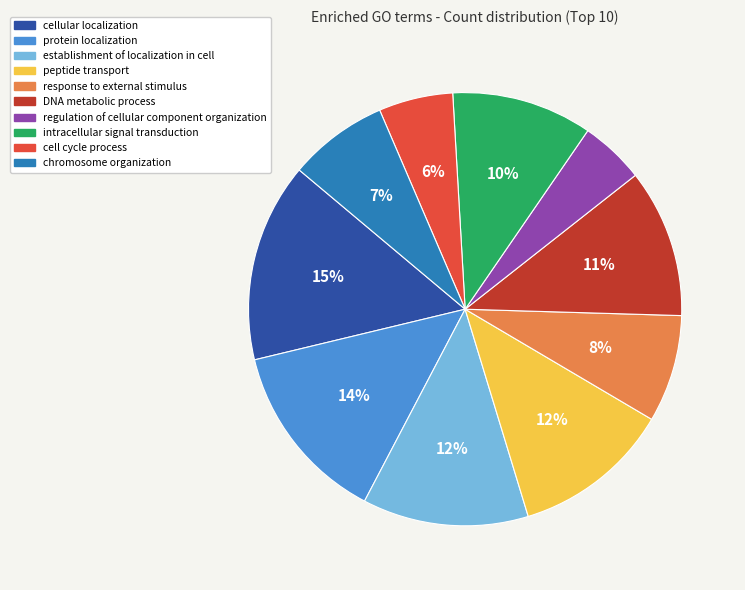

Do response to external stimulus and chromosome organization together represent more than half of the pie?

No